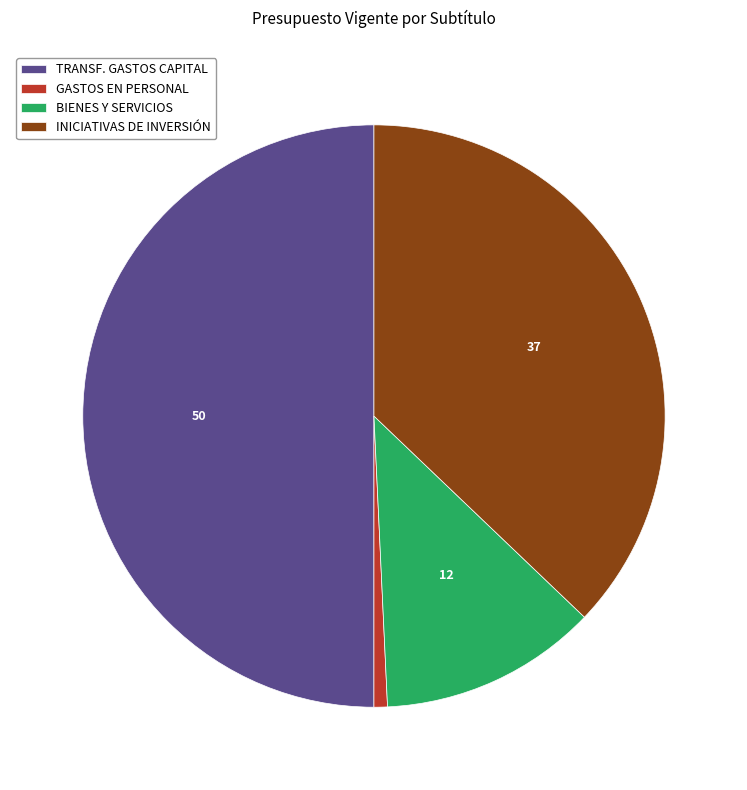

Which has a higher value, TRANSF. GASTOS CAPITAL or GASTOS EN PERSONAL?

TRANSF. GASTOS CAPITAL